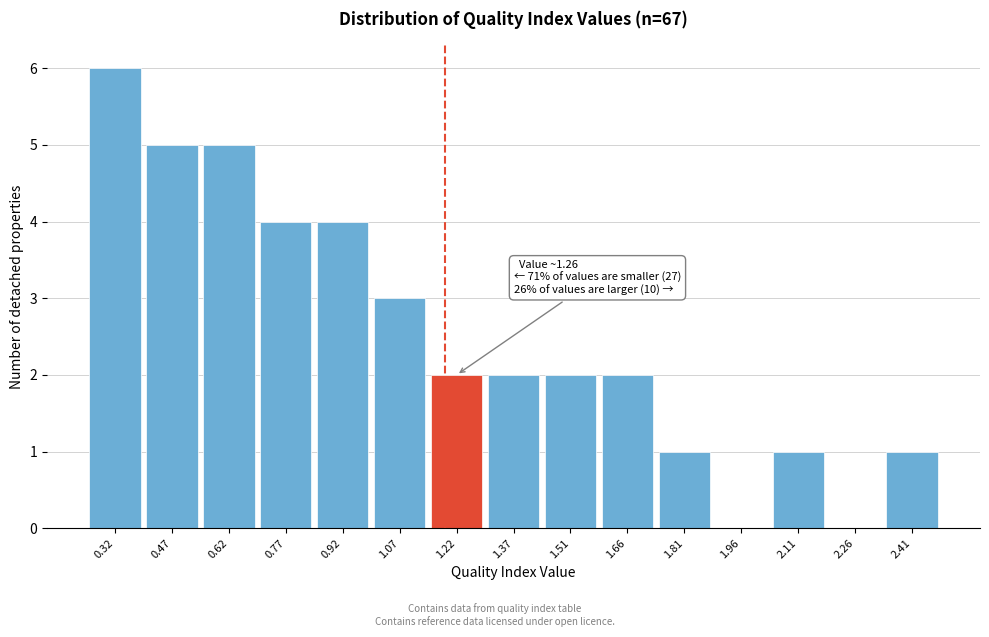

Reading left to right, list all the values displayed in this chart.

0.32=6	0.47=5	0.62=5	0.77=4	0.92=4	1.07=3	1.22=2	1.37=2	1.51=2	1.66=2	1.81=1	1.96=0	2.11=1	2.26=0	2.41=1